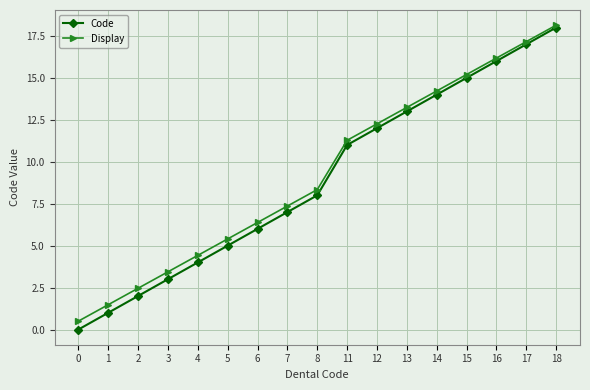

Rank the series by their average value, from highest to lowest.

Display, Code